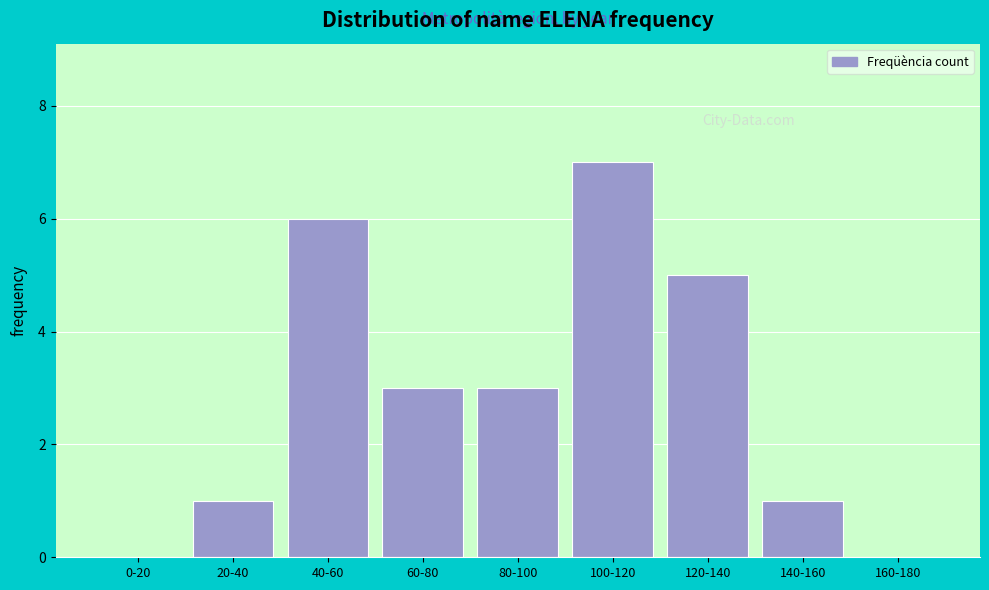

Reading right to left, what are all the values shown in this chart?

160-180=0	140-160=1	120-140=5	100-120=7	80-100=3	60-80=3	40-60=6	20-40=1	0-20=0